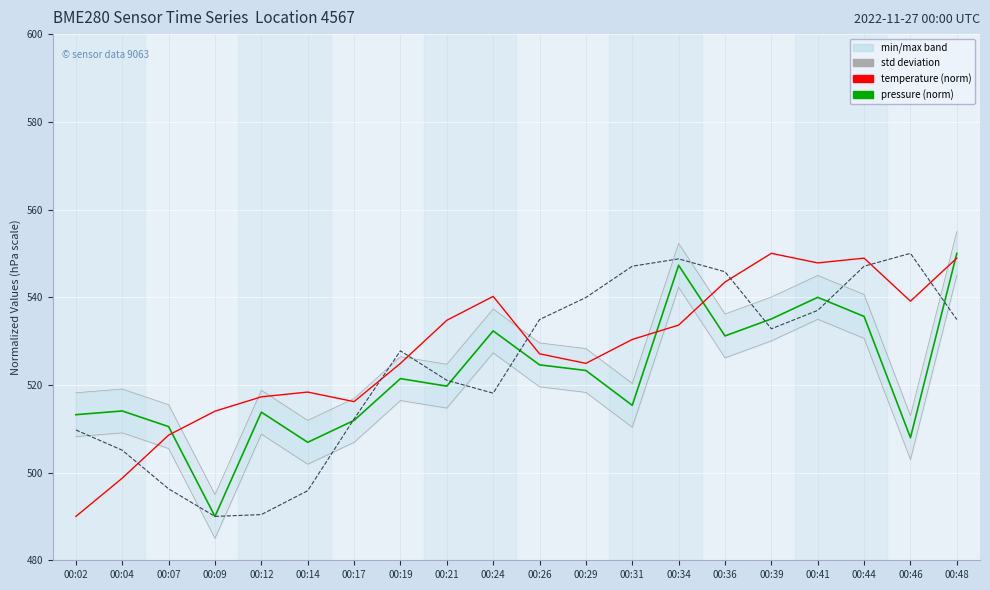

What is the average value of the humidity (norm) series?

524.2